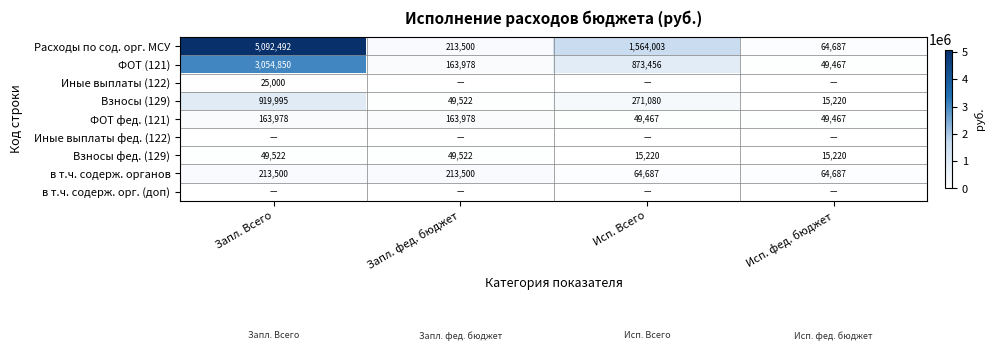

At which label does Расходы по сод. орг. МСУ first exceed 1564003?

Запл. Всего